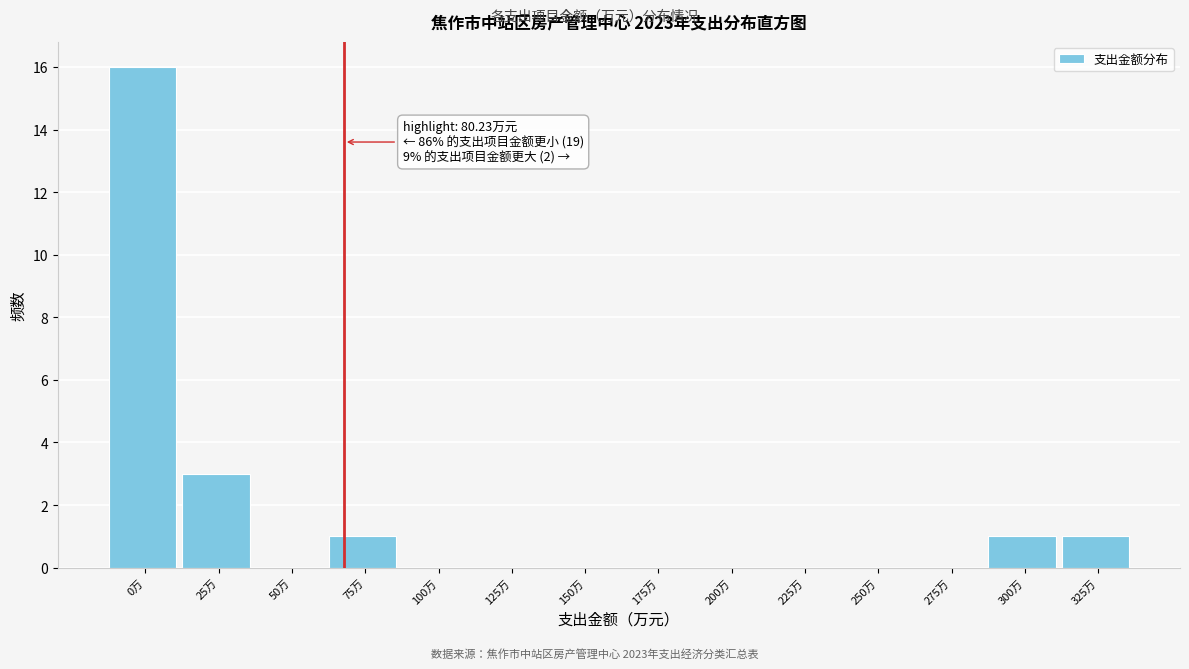

Reading left to right, extract all data points from this chart.

0万=16	25万=3	50万=0	75万=1	100万=0	125万=0	150万=0	175万=0	200万=0	225万=0	250万=0	275万=0	300万=1	325万=1